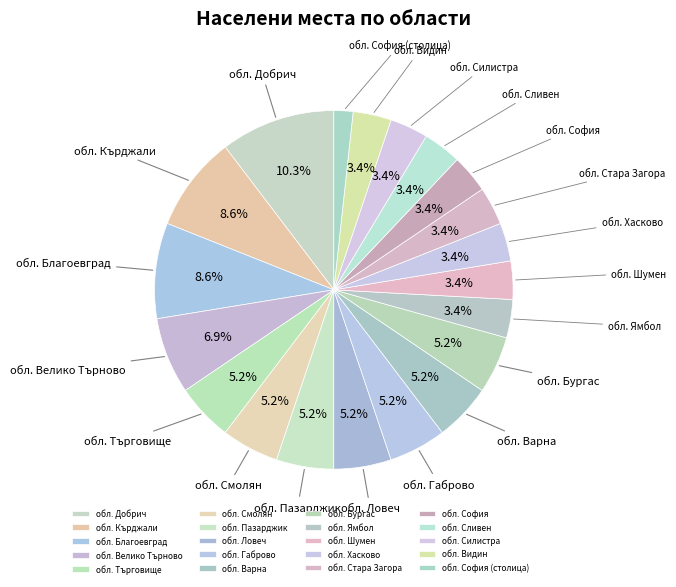

How many slices are in this pie chart?

20